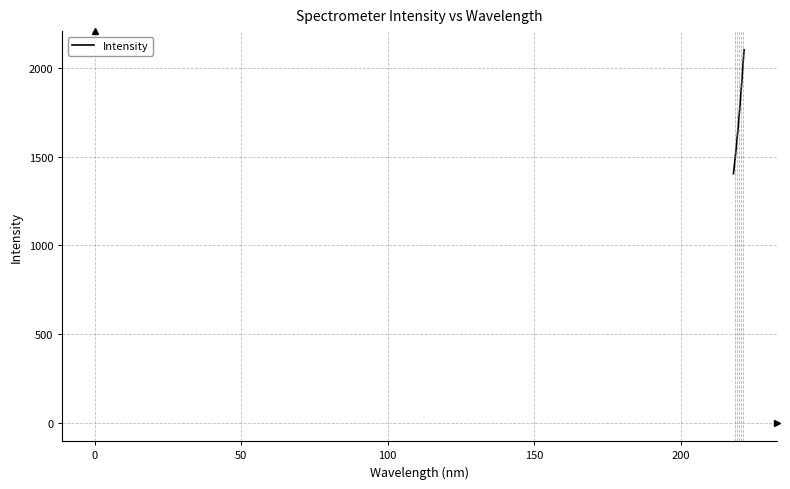

Reading left to right, transcribe all the data shown in this chart.

1405.3	1432.5	1459.5	1491.1	1520.4	1552.4	1584.9	1619.6	1653.3	1688.7	1724.8	1762.8	1802.8	1843.8	1884.4	1925.9	1972.4	2016.8	2061.7	2105.2